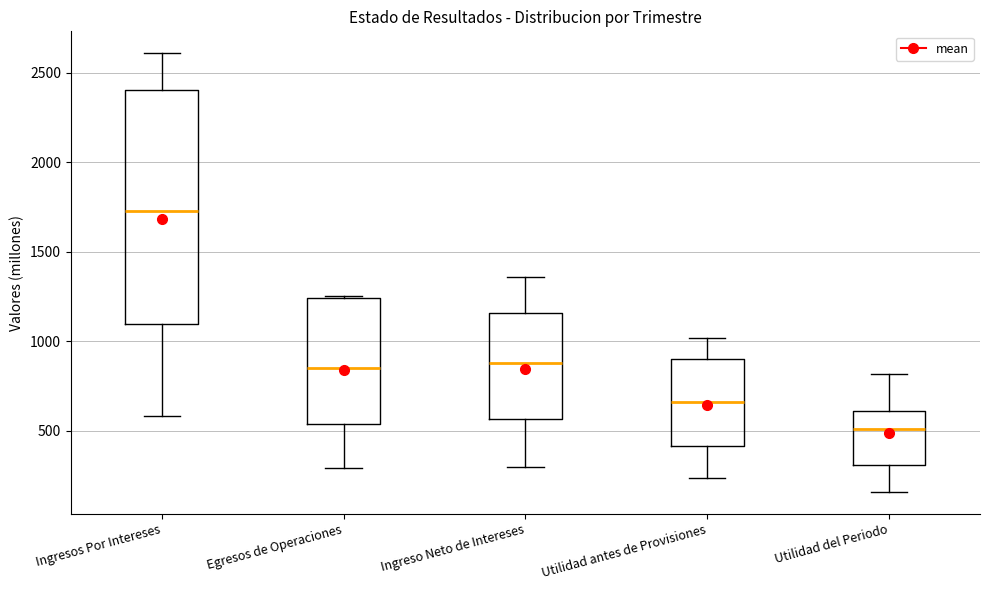

Which box's median line is the lowest?

Utilidad del Periodo